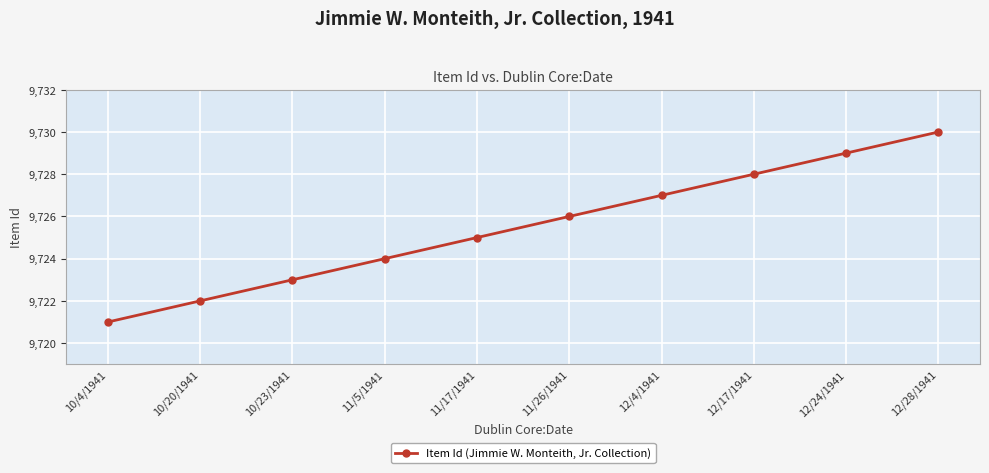

Rank the categories by value from highest to lowest.

12/28/1941, 12/24/1941, 12/17/1941, 12/4/1941, 11/26/1941, 11/17/1941, 11/5/1941, 10/23/1941, 10/20/1941, 10/4/1941